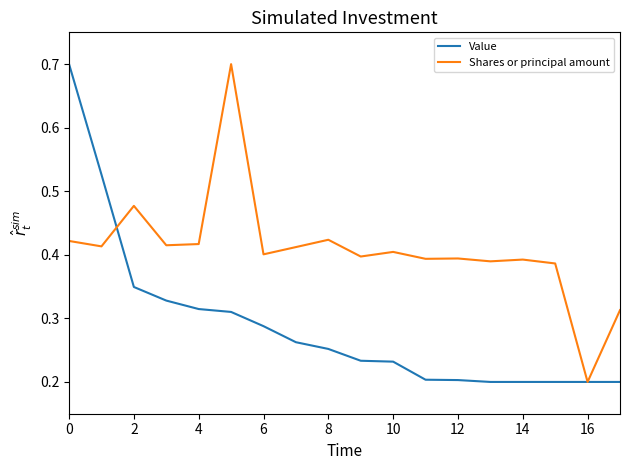

What is the highest value of the Shares or principal amount series?

0.7